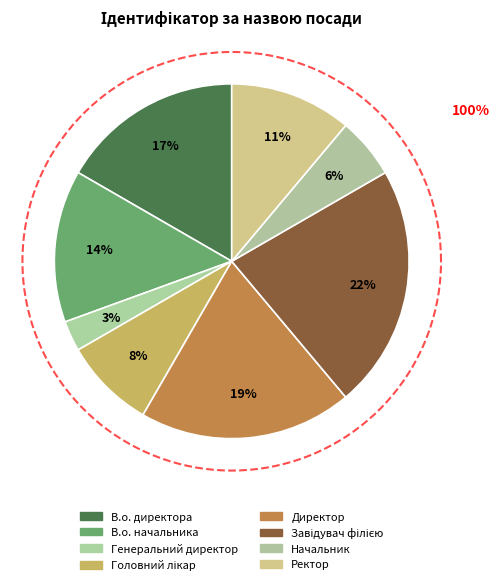

To the nearest percent, what percentage of the pie is В.о. начальника?

14%